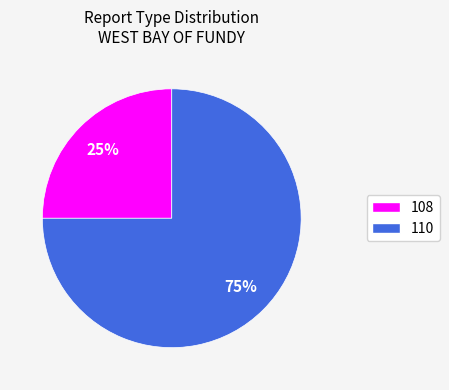

How many segments does this pie chart have?

2